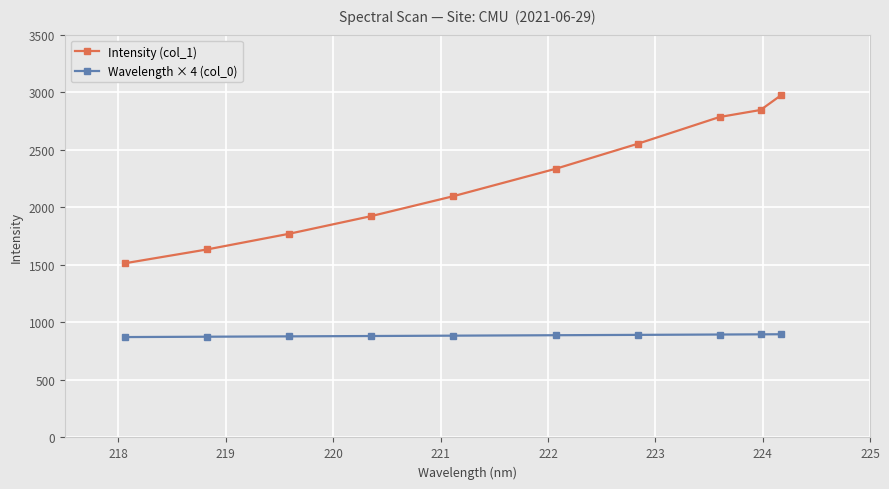

What is the difference between the second highest and second lowest values in the Wavelength × 4 (col_0) series?

20.6